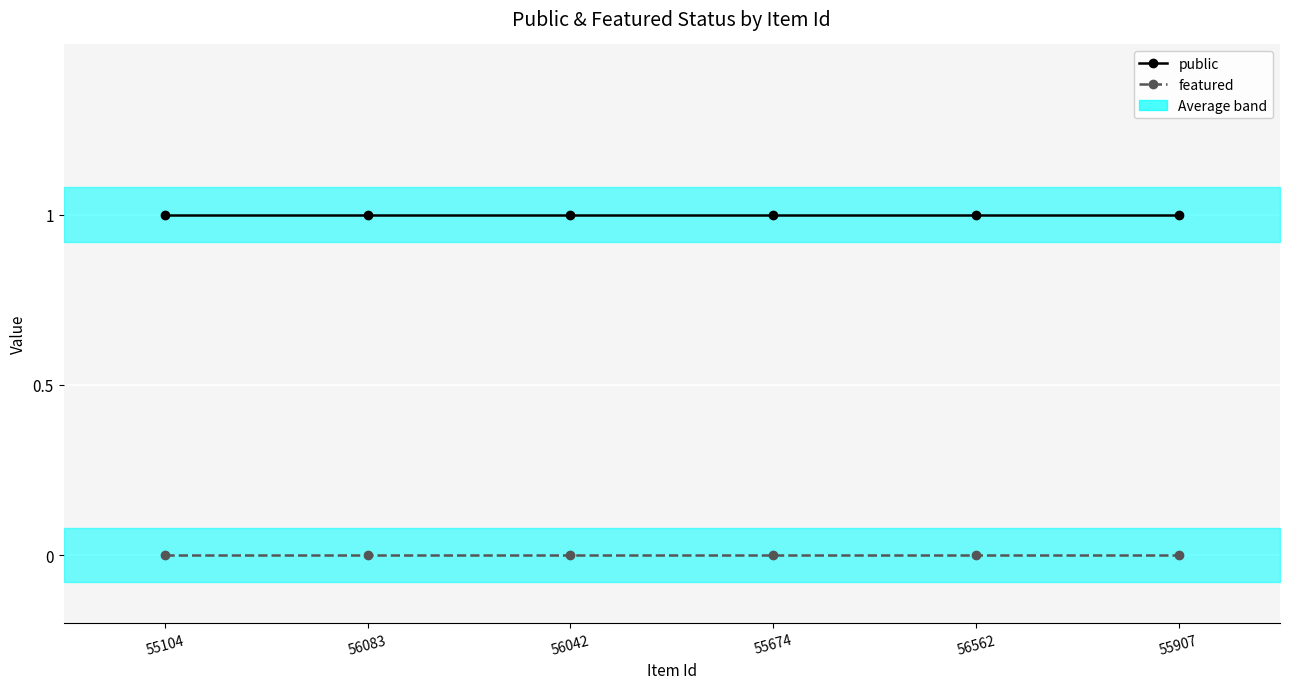

What is the total value across all series at 56562?

1